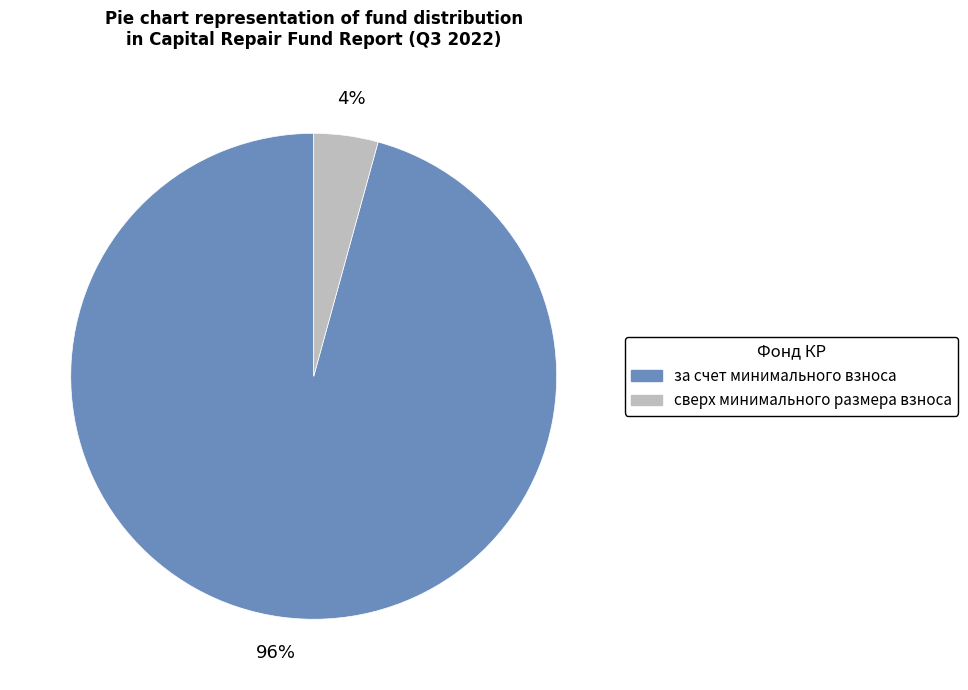

Is it true that сверх минимального размера взноса is 14% of the pie?

False